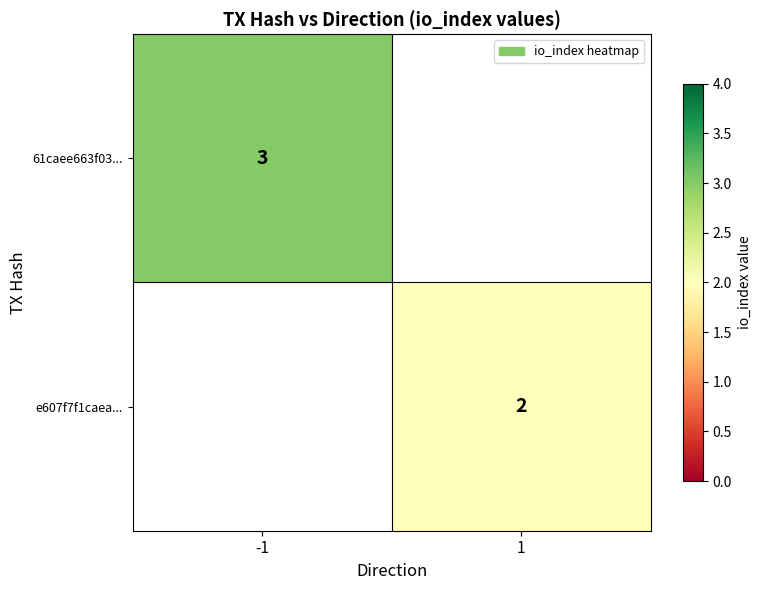

True or false: e607f7f1caea... has a value of 3 at 1.

False